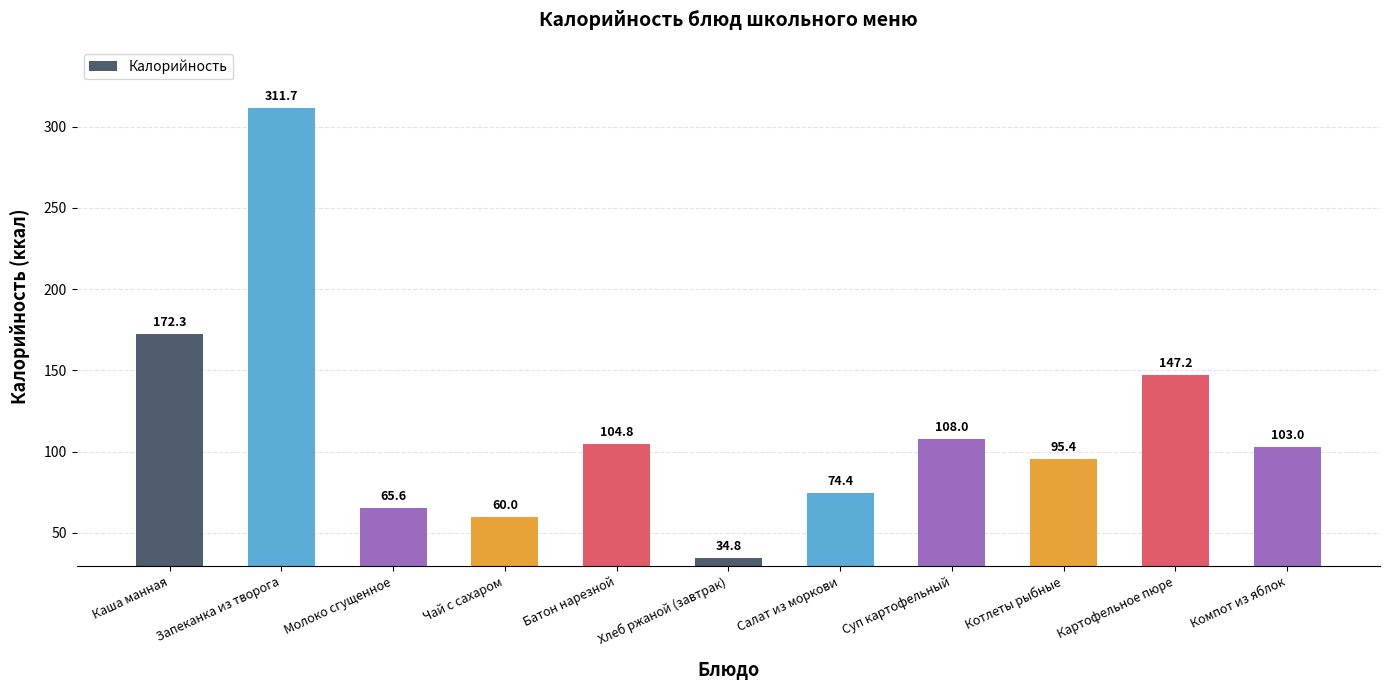

What value does the data have at Картофельное пюре?

147.2